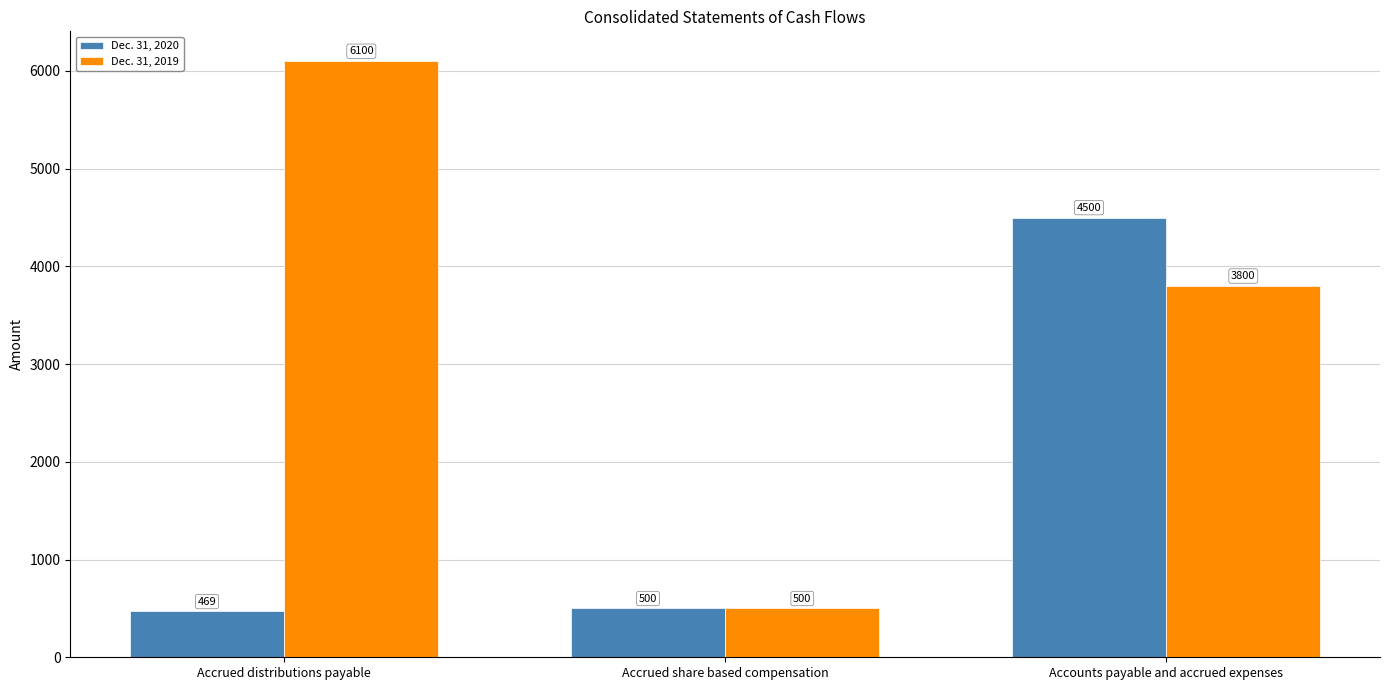

How many categories are shown in the chart?

3